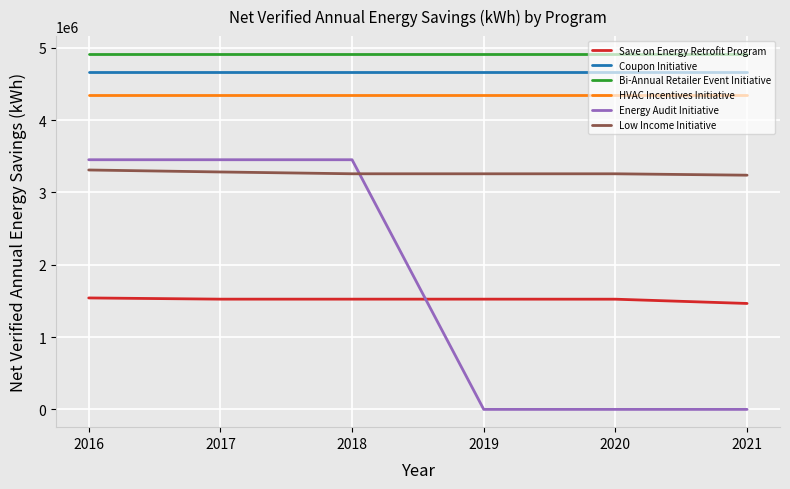

True or false: Bi-Annual Retailer Event Initiative and Save on Energy Retrofit Program cross at least once.

False